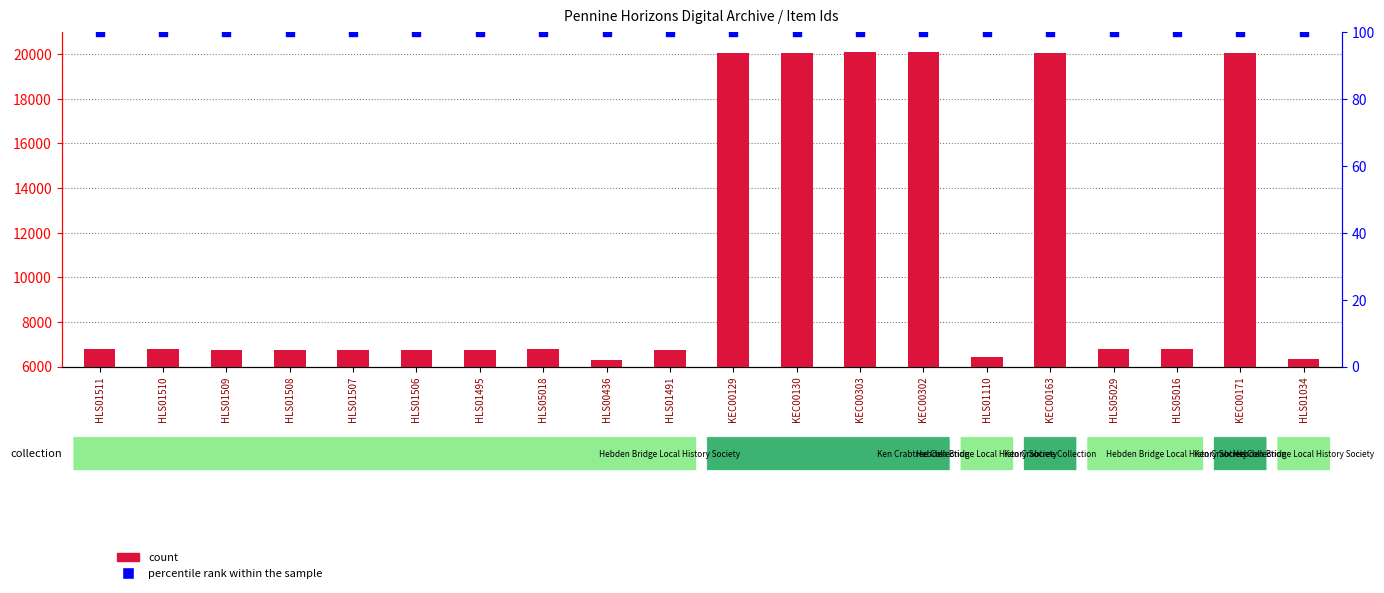

At how many categories does at least one series exceed 19263?

6